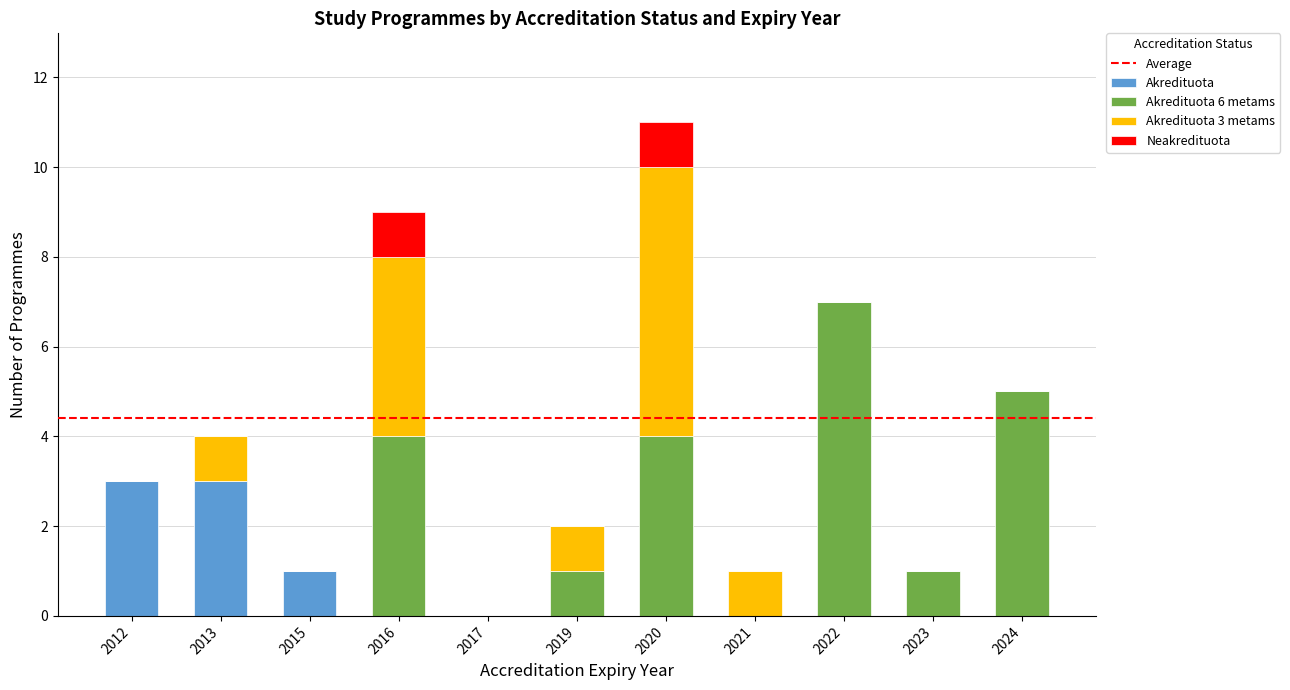

What is the difference between the Akredituota values at 2013 and 2017?

3